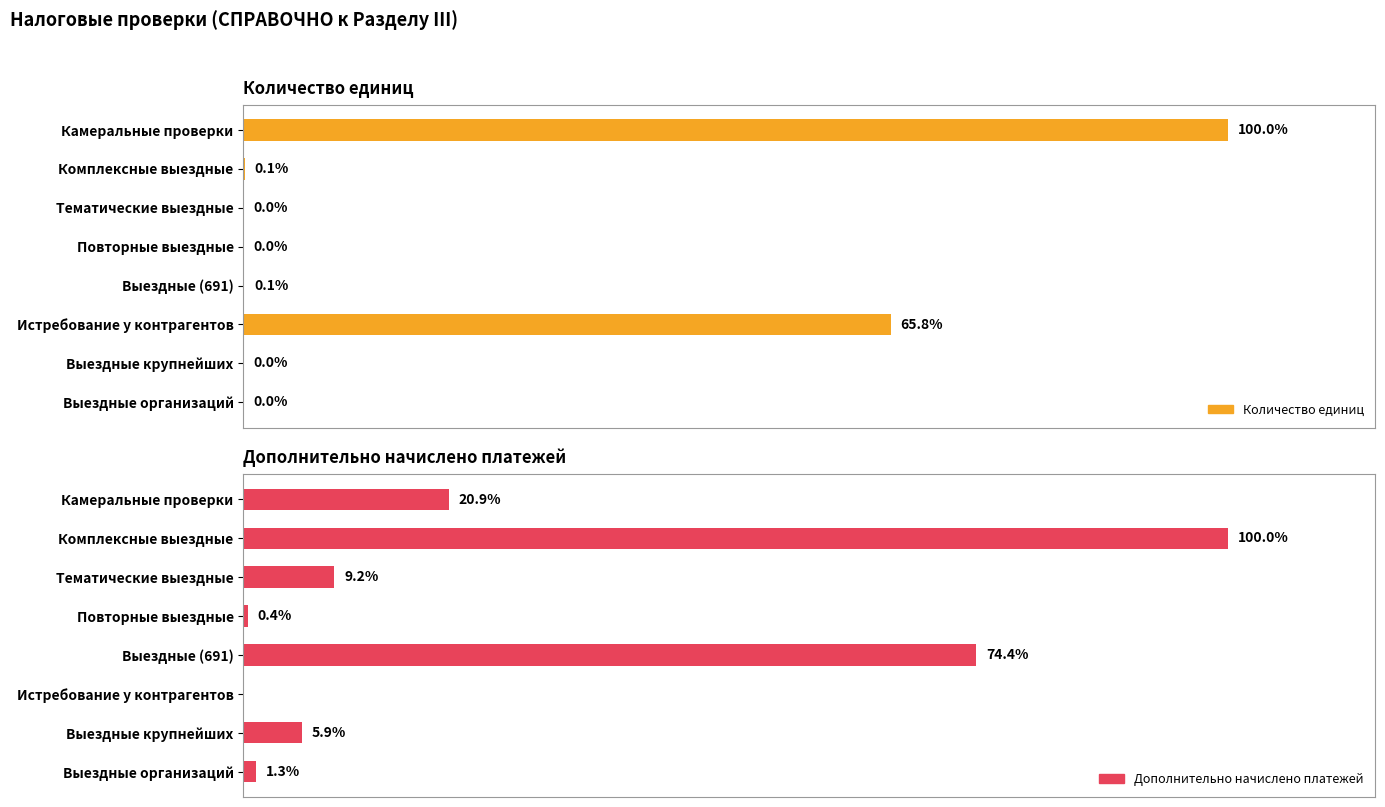

How many distinct data groups are displayed?

2